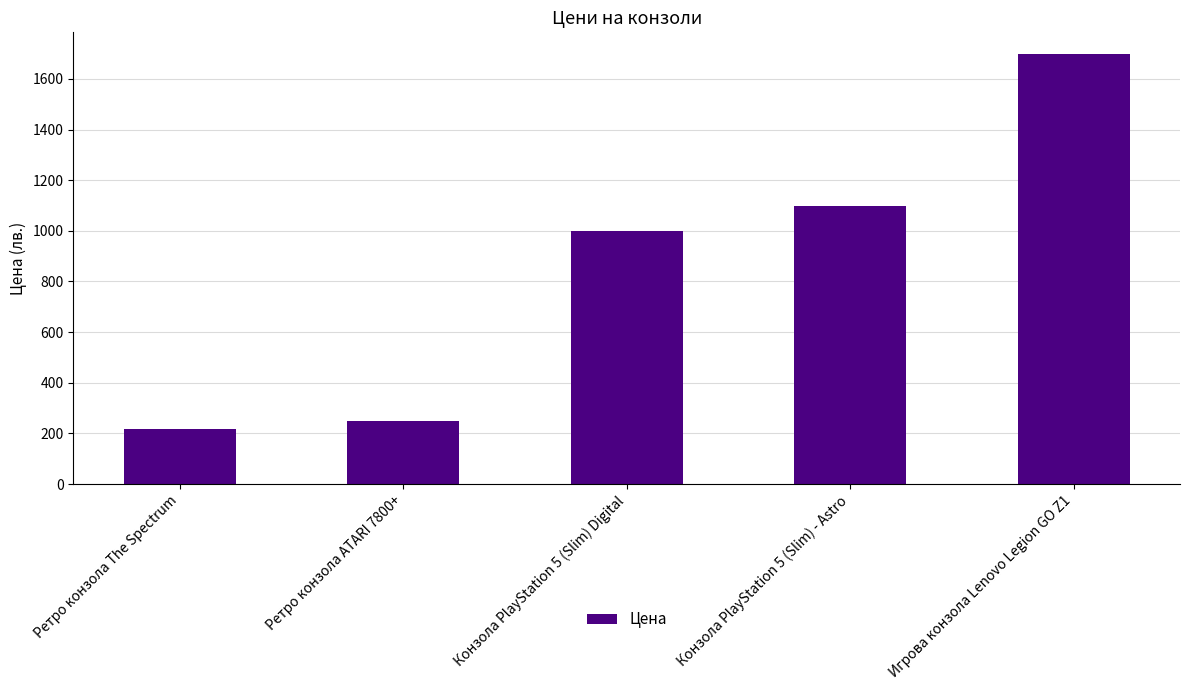

List the labels in order of value, largest first.

Игрова конзола Lenovo Legion GO Z1, Конзола PlayStation 5 (Slim) - Astro, Конзола PlayStation 5 (Slim) Digital, Ретро конзола ATARI 7800+, Ретро конзола The Spectrum